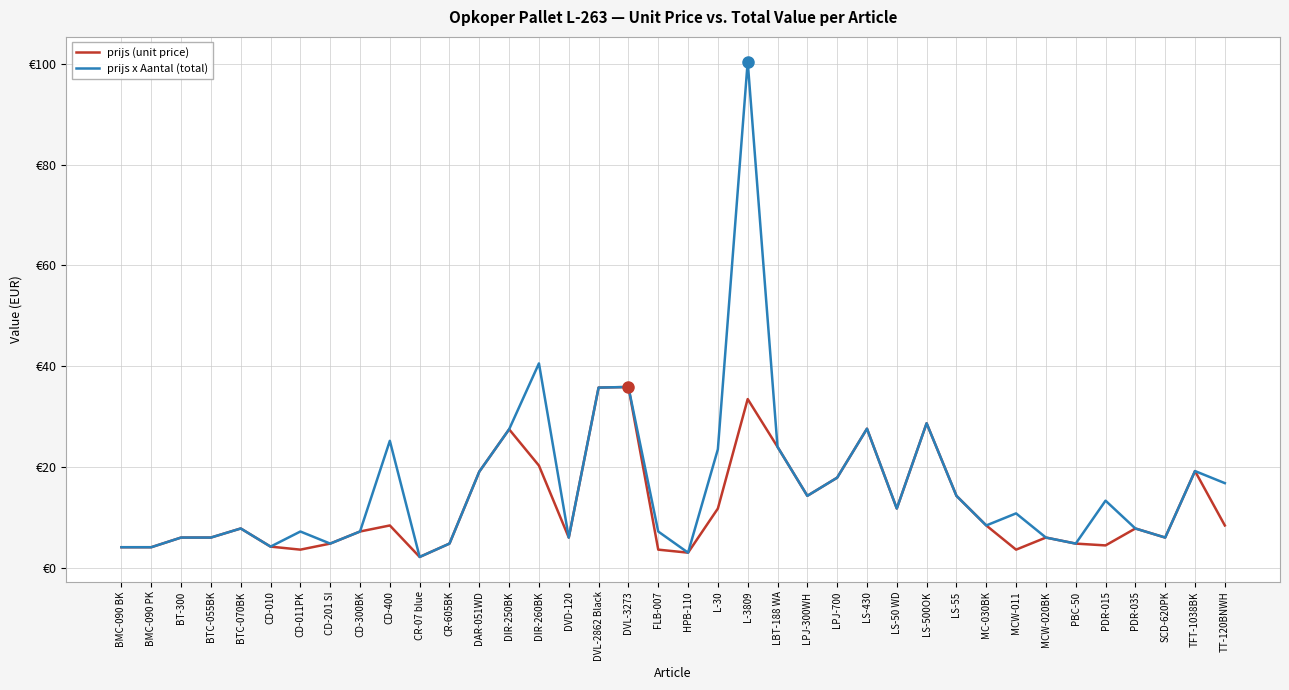

What are all the series names shown in the legend?

prijs (unit price), prijs x Aantal (total)